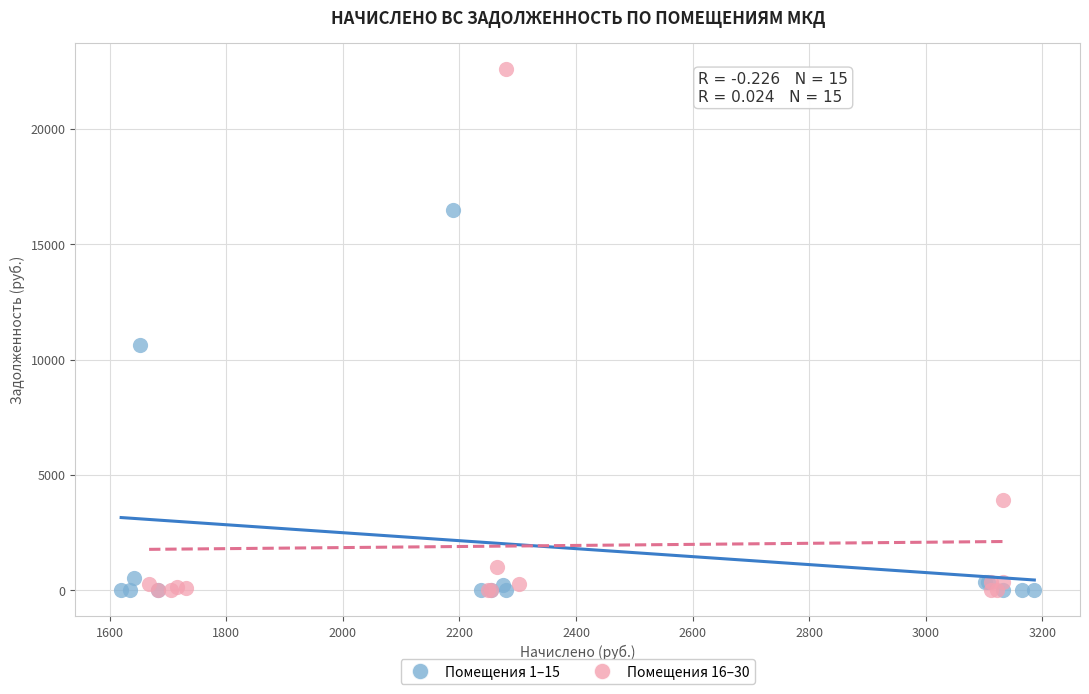

Which series contains the highest Y value?

Помещения 16–30